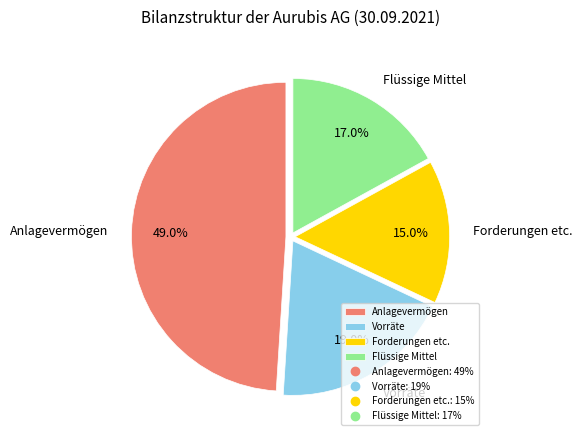

How many segments does this pie chart have?

4